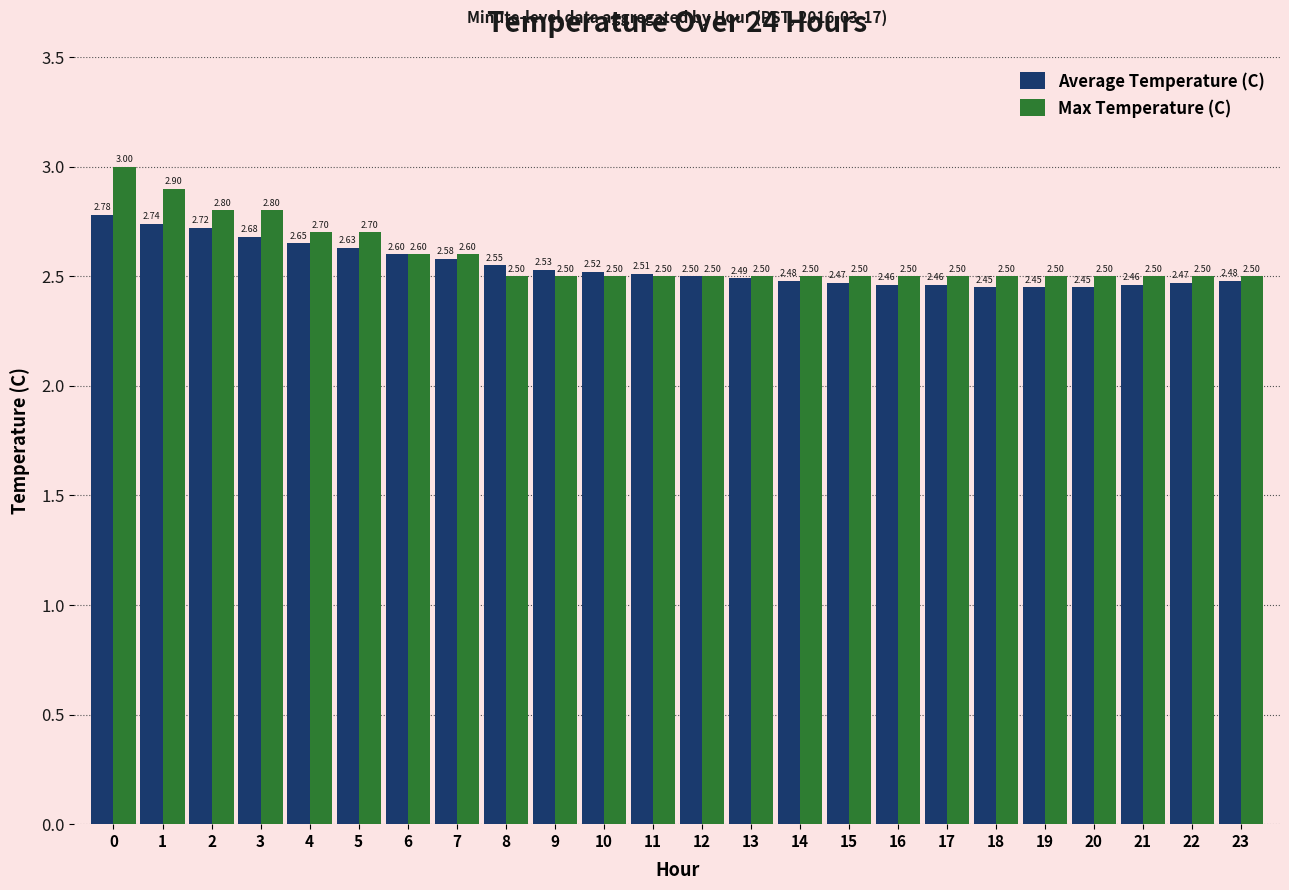

How many bars are there in each group?

2